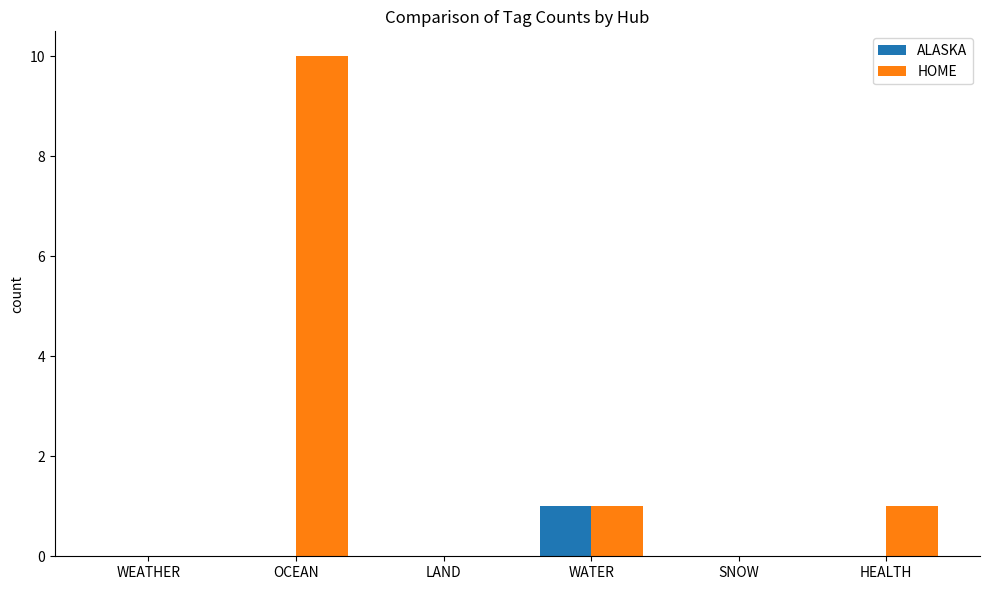

Reading left to right, transcribe all the data shown in this chart.

ALASKA: WEATHER=0	OCEAN=0	LAND=0	WATER=1	SNOW=0	HEALTH=0
HOME: WEATHER=0	OCEAN=10	LAND=0	WATER=1	SNOW=0	HEALTH=1